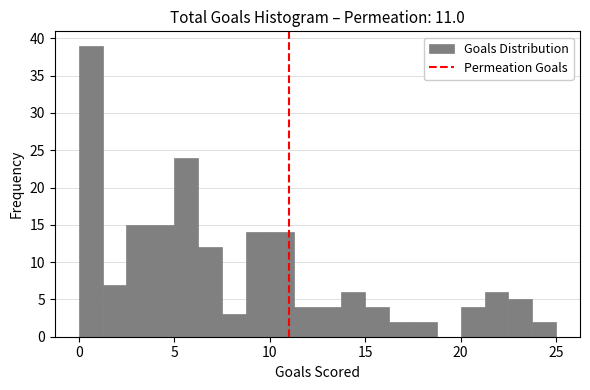

Read against the x-axis, roughly where is the centre of the tallest bar?

0.5